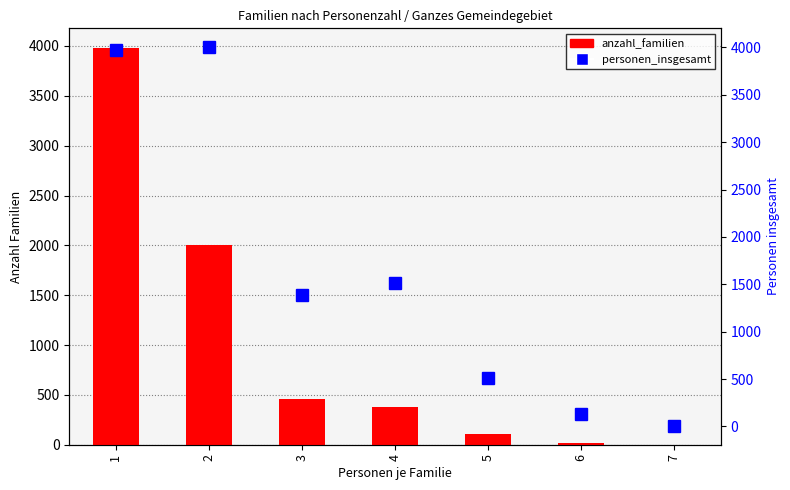

How many groups of bars are there?

7